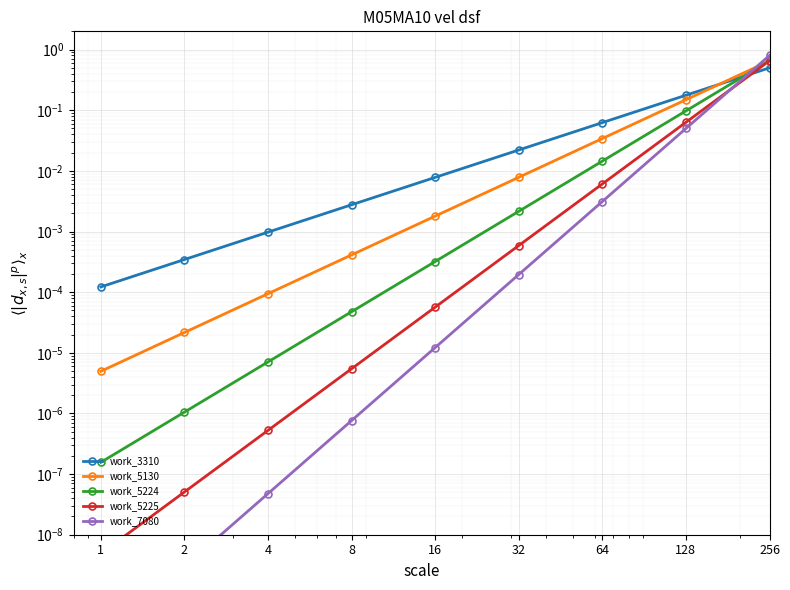

What is the highest value of the work_3310 series?

0.5